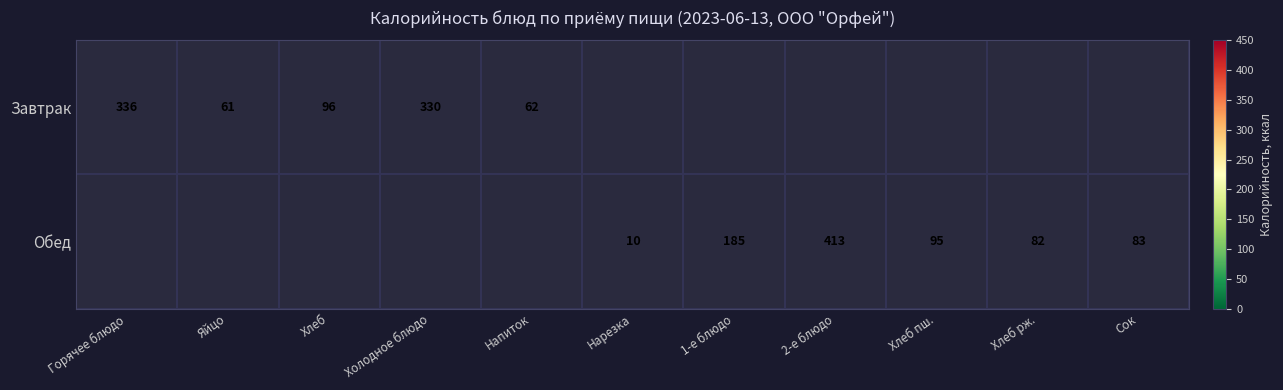

How many categories are shown in the chart?

11